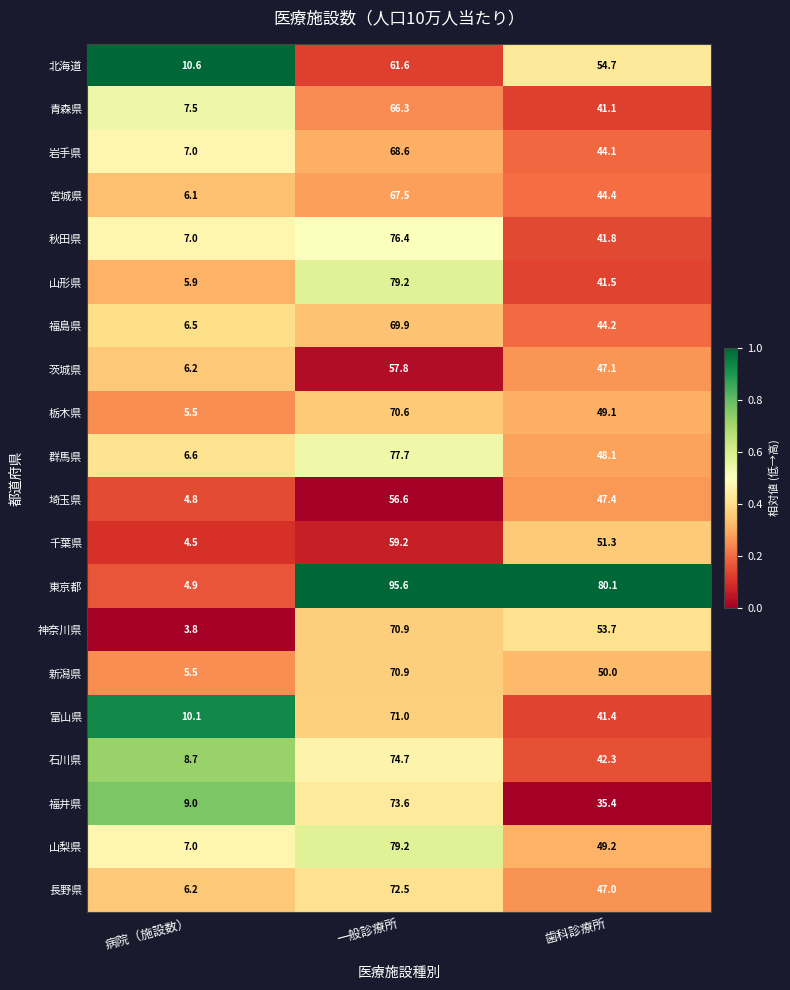

Where is 埼玉県 nearest to the value 30?

歯科診療所